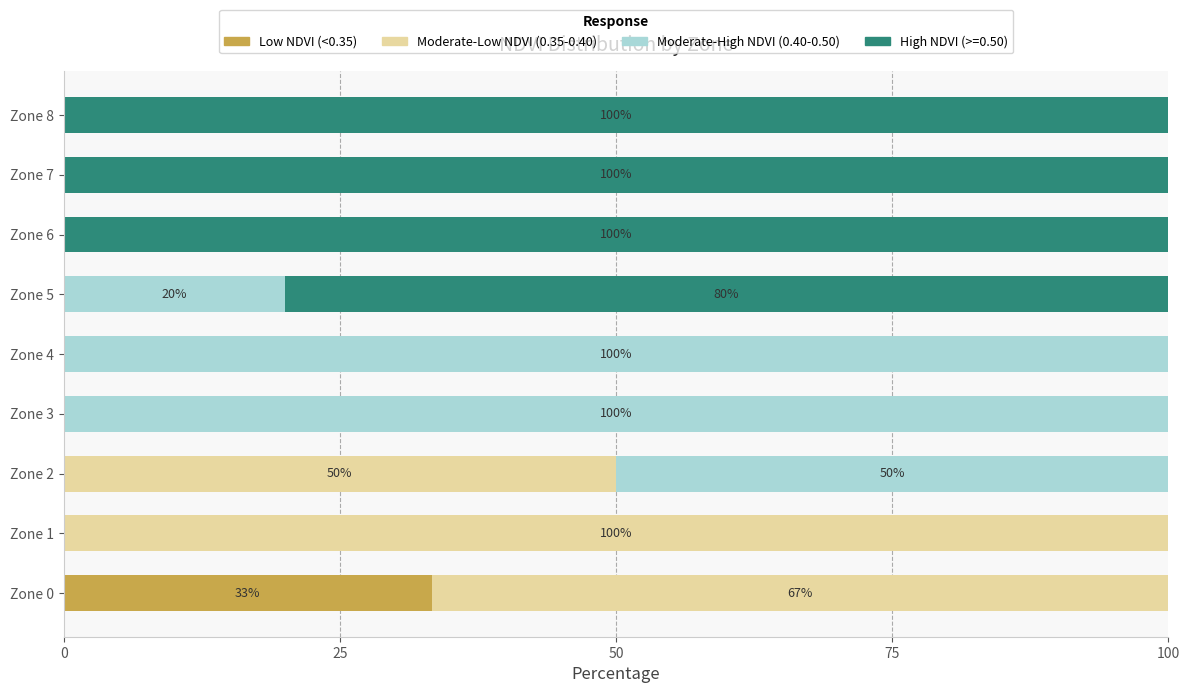

What is the maximum value for Low NDVI (<0.35)?

33.3